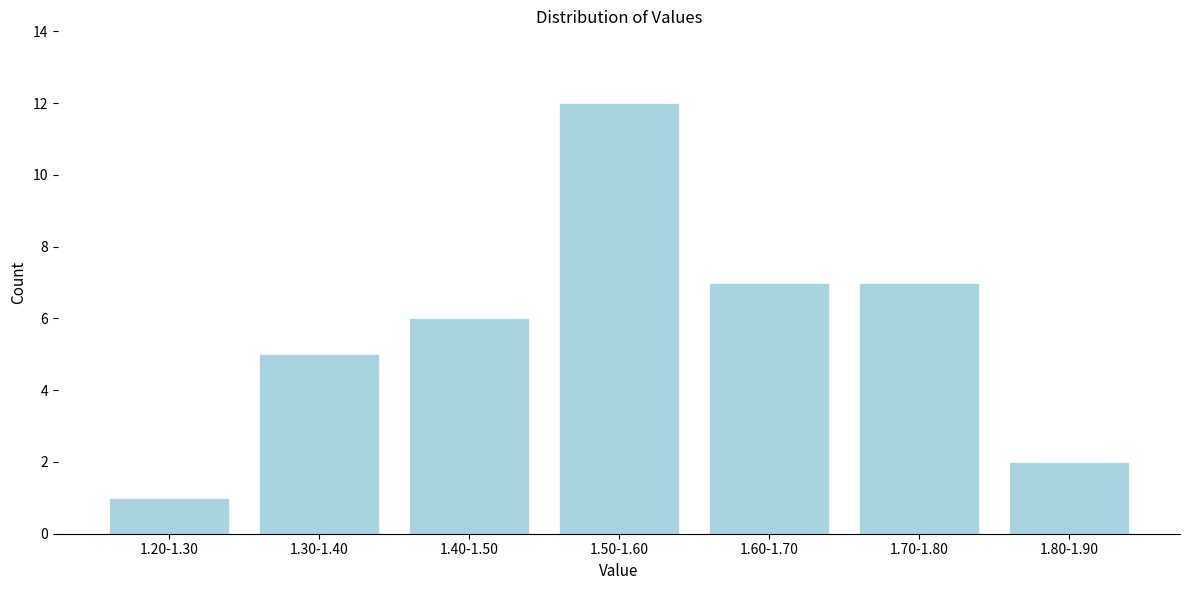

Reading left to right, transcribe all the data shown in this chart.

1	5	6	12	7	7	2